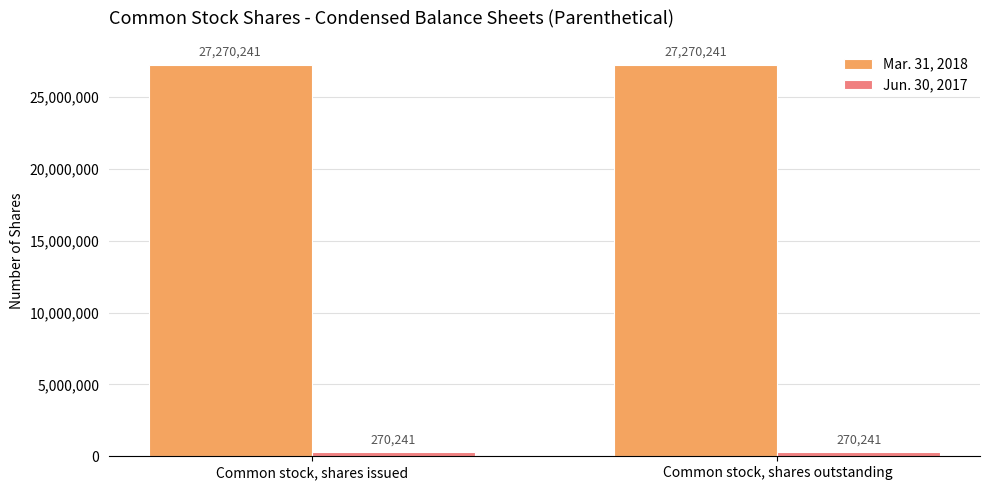

What is the sum of the Mar. 31, 2018 values at Common stock, shares outstanding and Common stock, shares issued?

54540482